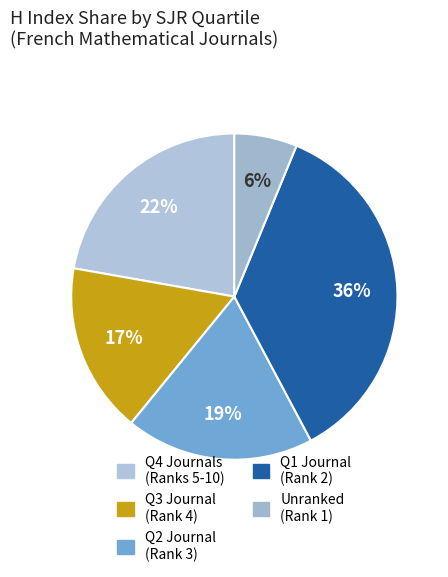

What is the largest slice in the pie chart?

Q1 Journal (Rank 2)